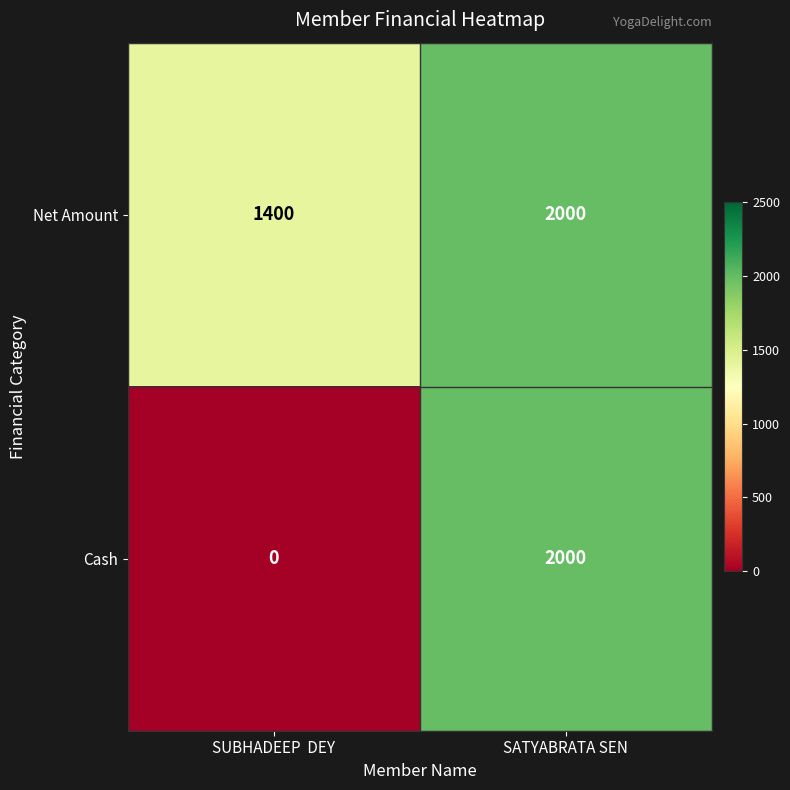

Reading left to right, transcribe all the data shown in this chart.

Net Amount: SUBHADEEP  DEY=1400	SATYABRATA SEN=2000
Cash: SUBHADEEP  DEY=0	SATYABRATA SEN=2000